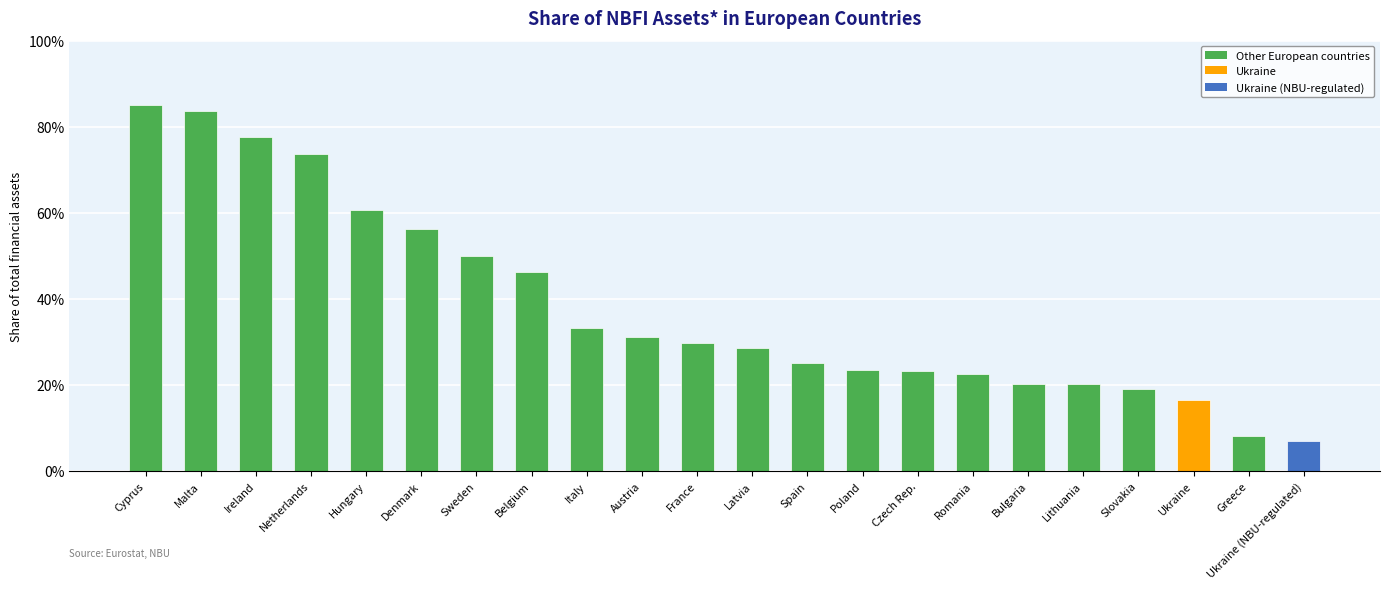

Does the chart contain any negative values?

No